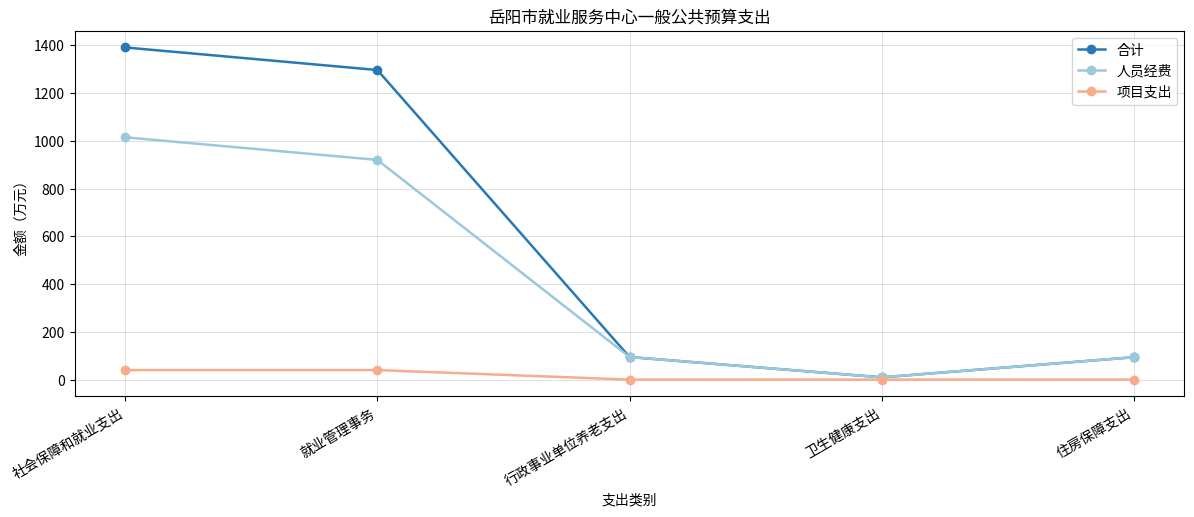

Rank the series by their average value, from highest to lowest.

合计, 人员经费, 项目支出